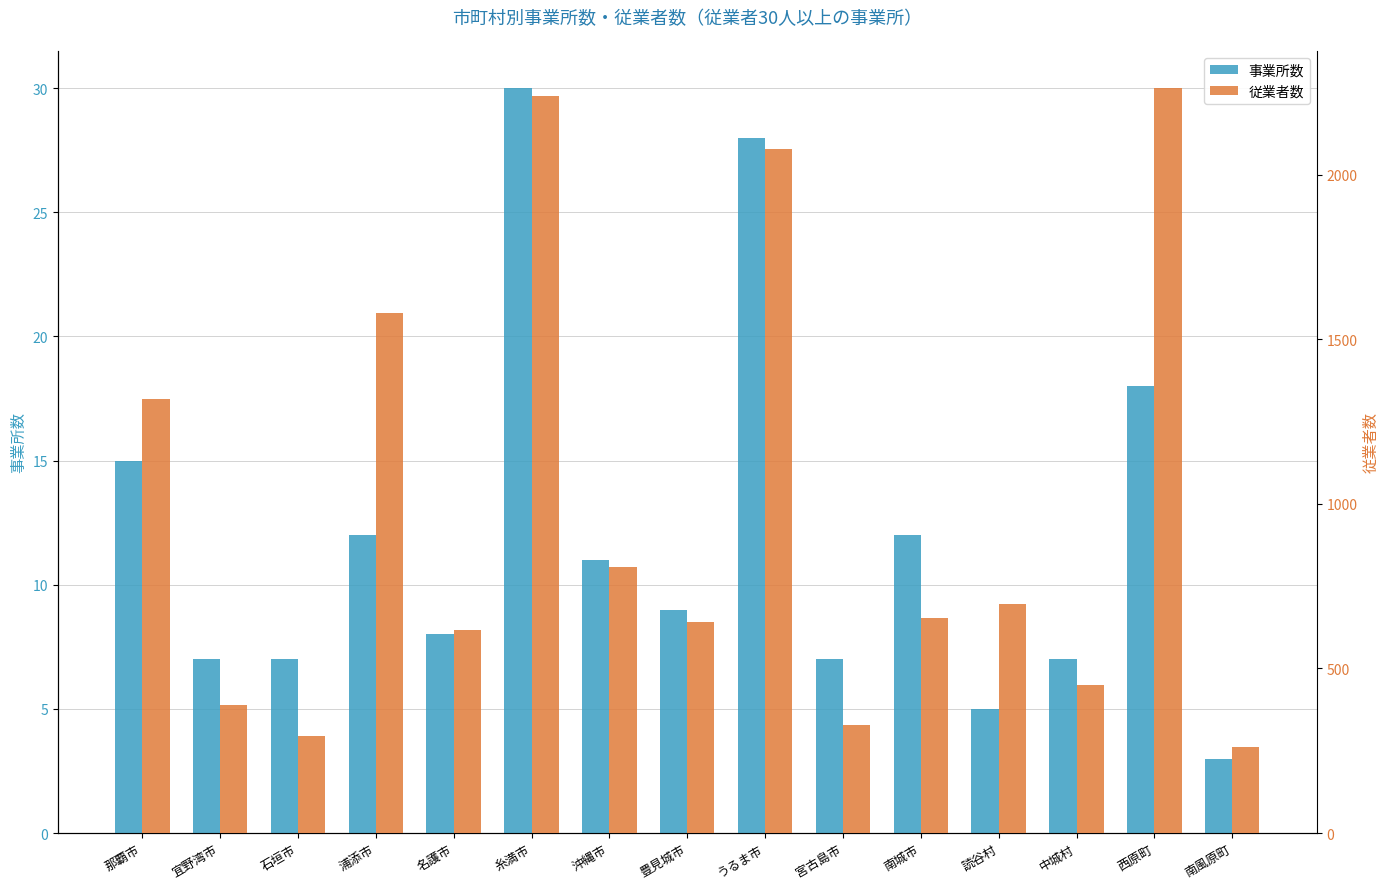

Does the chart contain stacked bars?

No